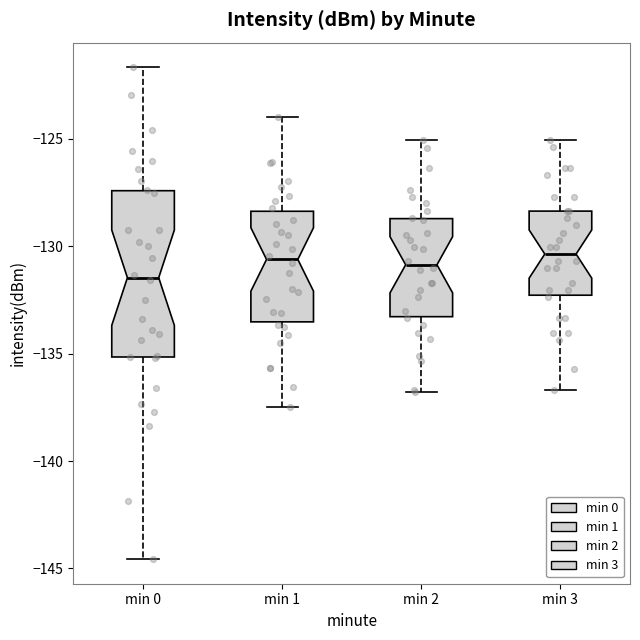

Reading left to right, read every box against the y-axis: the position of its median line, the range the box covers, and the ends of its whiskers. The values are not printed on the chart, so give them approximately, as read against the axis.

min 0: median -131.5, box -135.0 to -127.5, whiskers -144.5 to -121.5
min 1: median -130.5, box -133.5 to -128.5, whiskers -137.5 to -124.0
min 2: median -131.0, box -133.5 to -128.5, whiskers -137.0 to -125.0
min 3: median -130.5, box -132.5 to -128.5, whiskers -136.5 to -125.0